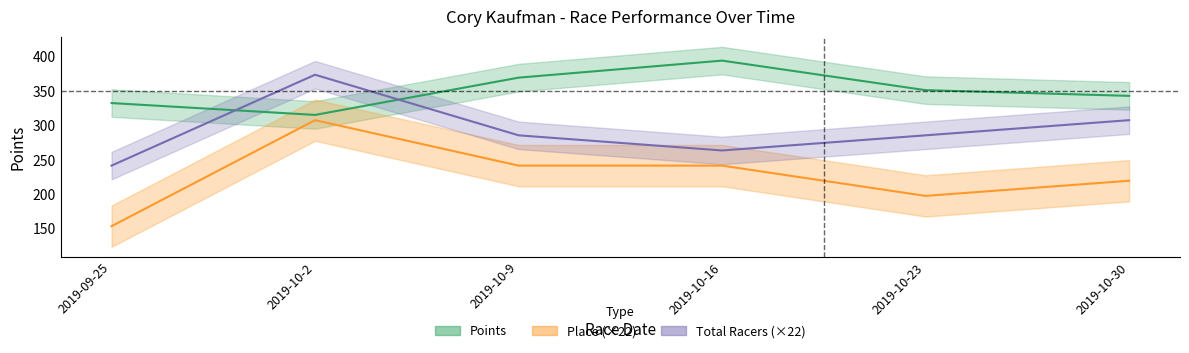

At which category does Points reach its first local valley?

2019-10-2